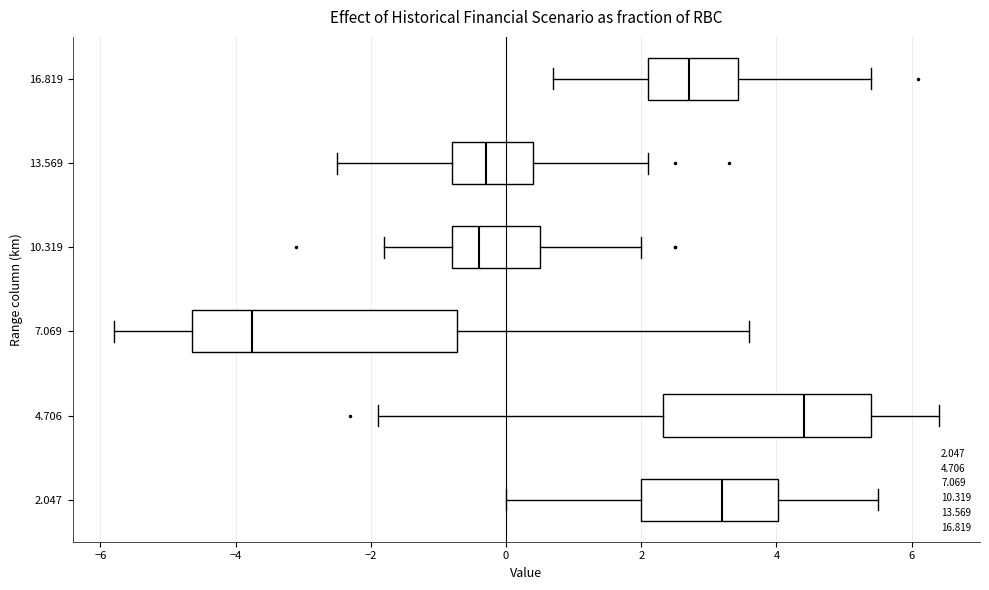

Which box is the widest, from its left edge to its right edge?

7.069